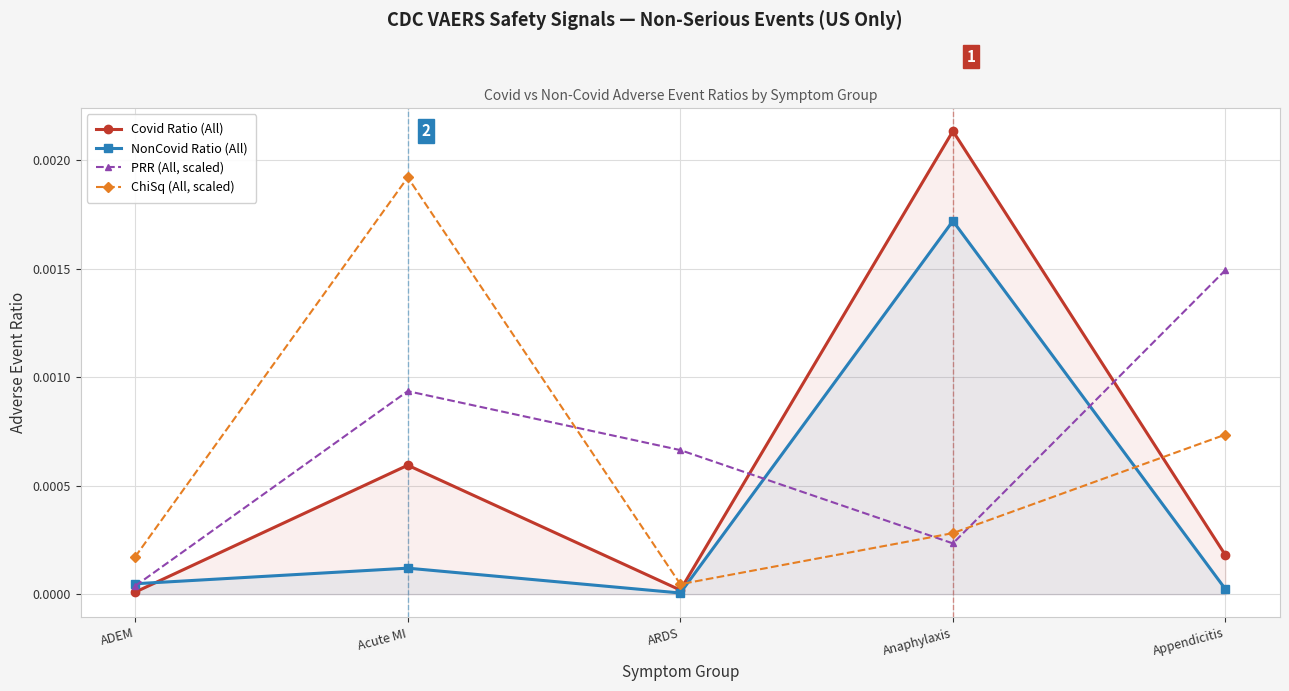

Where is the first local minimum for NonCovid Ratio (All)?

ARDS